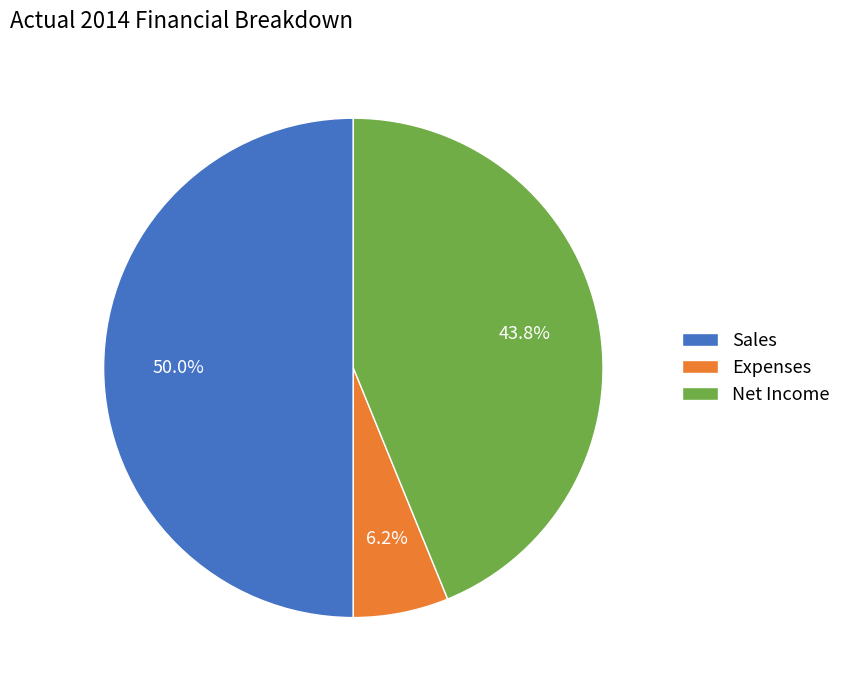

Count the number of slices in the pie.

3